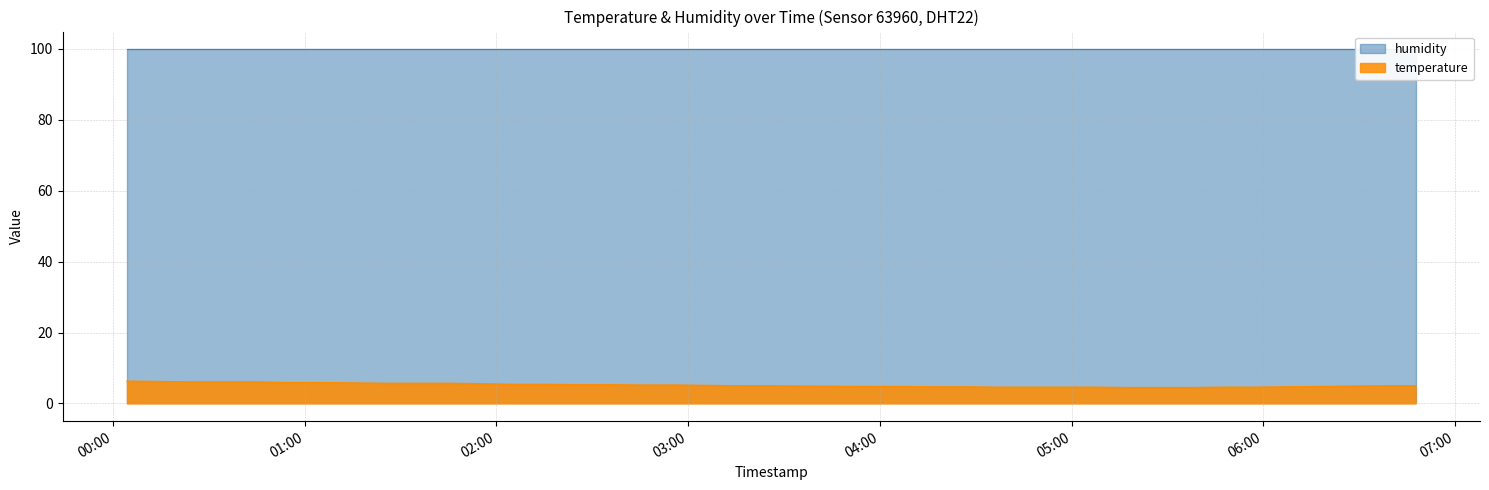

What is the minimum value for temperature?

4.5